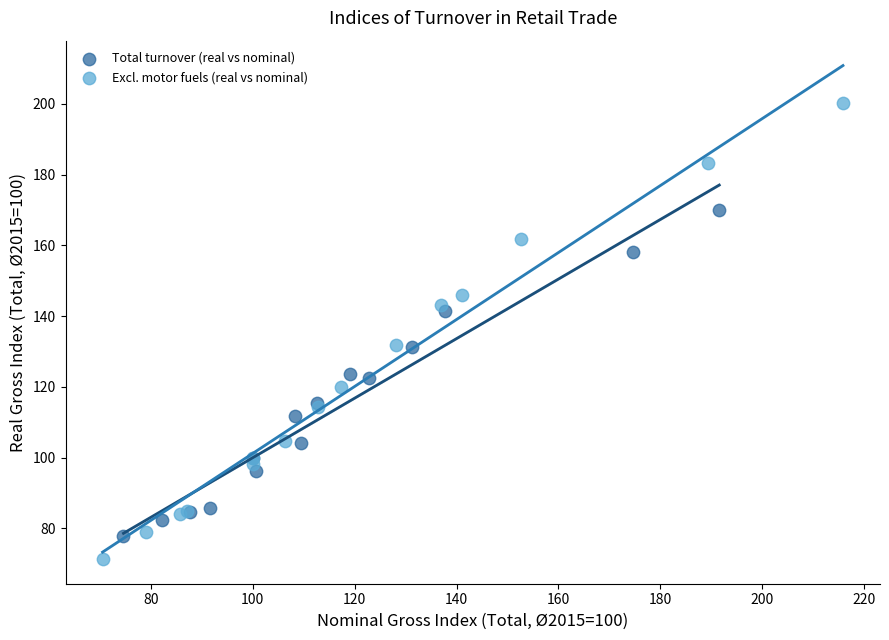

Which series has the largest Y range (max minus min)?

Excl. motor fuels (real vs nominal)